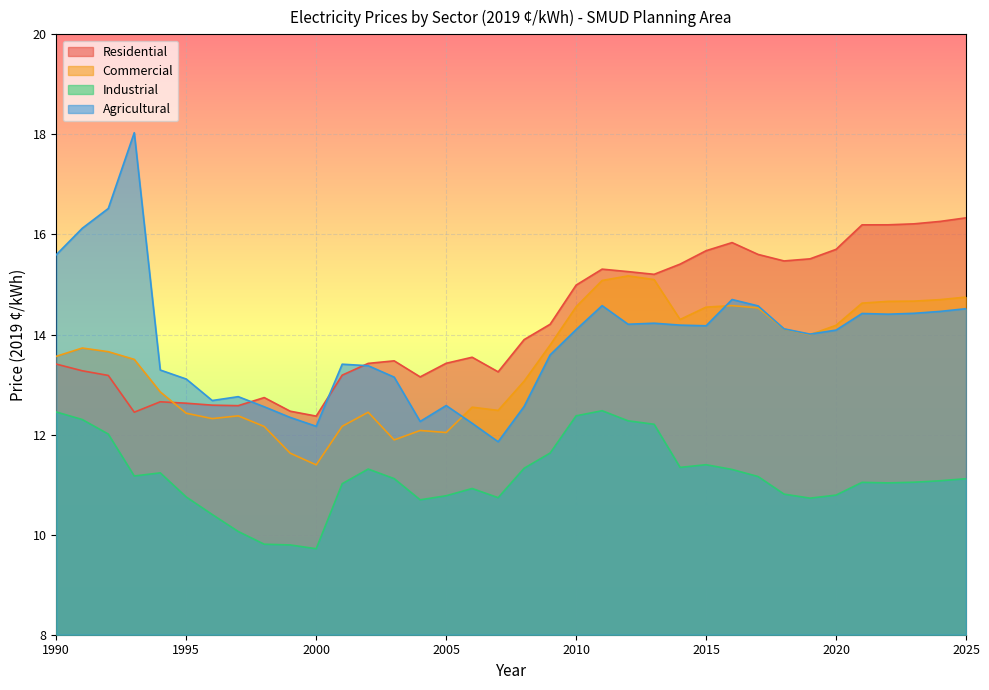

List the series in order of their peak value, lowest first.

Industrial, Commercial, Residential, Agricultural